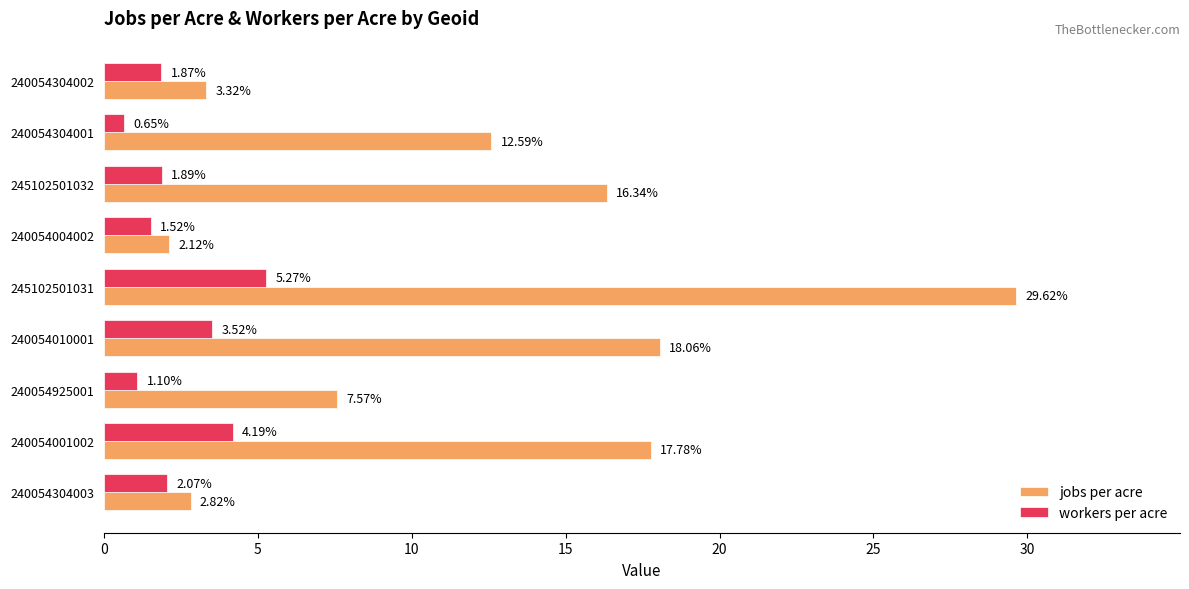

Between 240054001002 and 240054004002, which series saw the biggest shift?

jobs per acre